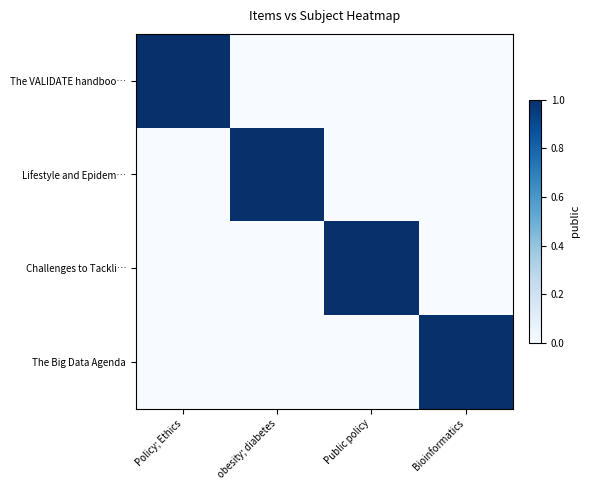

What is the difference between the highest and lowest values at Bioinformatics?

1